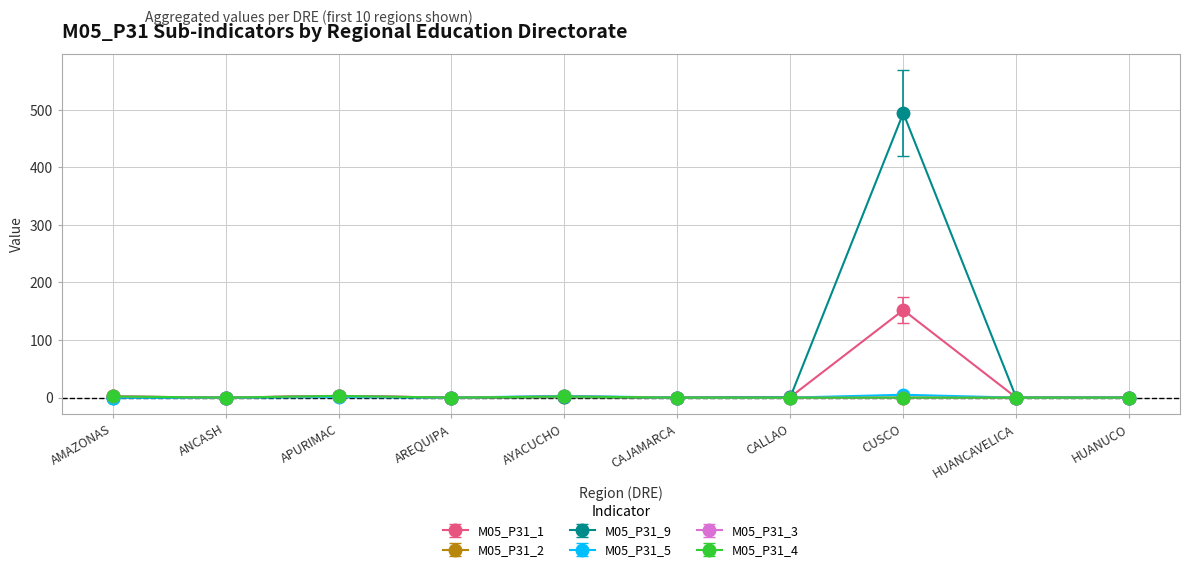

Does the chart have visible grid lines?

Yes